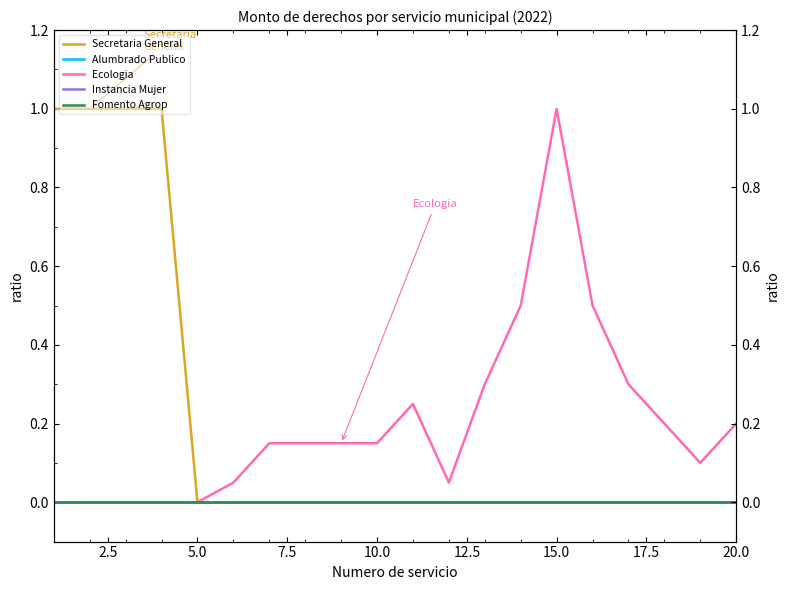

Reading left to right, what are all the values shown in this chart?

Secretaria General: 1.0	1.0	1.0	1.0	0.0	0.0	0.0	0.0	0.0	0.0	0.0	0.0	0.0	0.0	0.0	0.0	0.0	0.0	0.0	0.0
Alumbrado Publico: 0.0	0.0	0.0	0.0	0.0	0.0	0.0	0.0	0.0	0.0	0.0	0.0	0.0	0.0	0.0	0.0	0.0	0.0	0.0	0.0
Ecologia: 0.0	0.0	0.0	0.0	0.0	0.0	0.1	0.1	0.1	0.1	0.2	0.0	0.3	0.5	1.0	0.5	0.3	0.2	0.1	0.2
Instancia Mujer: 0.0	0.0	0.0	0.0	0.0	0.0	0.0	0.0	0.0	0.0	0.0	0.0	0.0	0.0	0.0	0.0	0.0	0.0	0.0	0.0
Fomento Agrop: 0.0	0.0	0.0	0.0	0.0	0.0	0.0	0.0	0.0	0.0	0.0	0.0	0.0	0.0	0.0	0.0	0.0	0.0	0.0	0.0